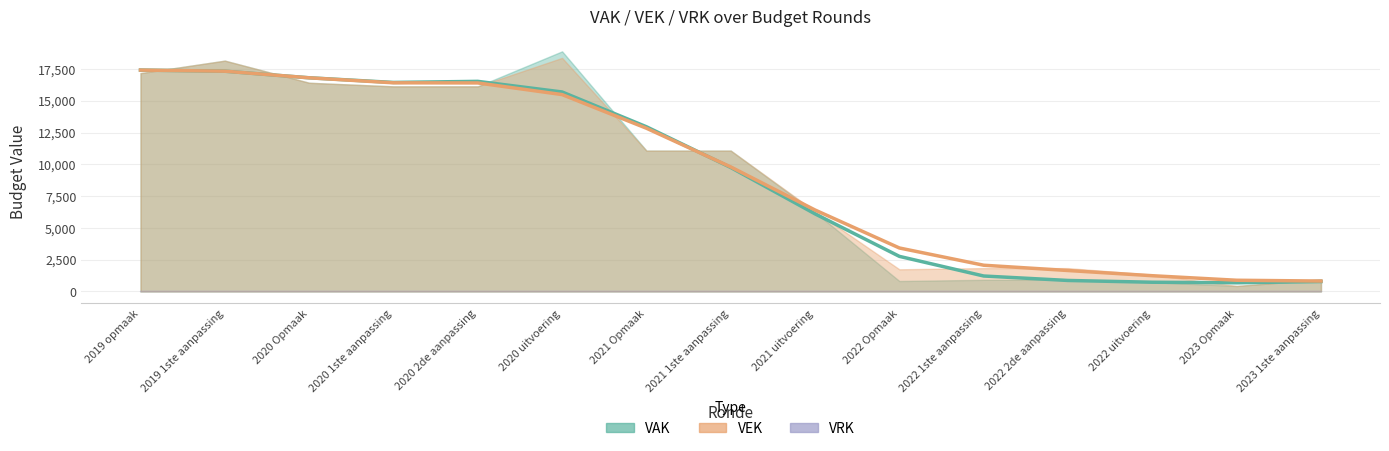

Is the value of VEK at 2019 opmaak greater than the value of VAK at 2020 Opmaak?

Yes